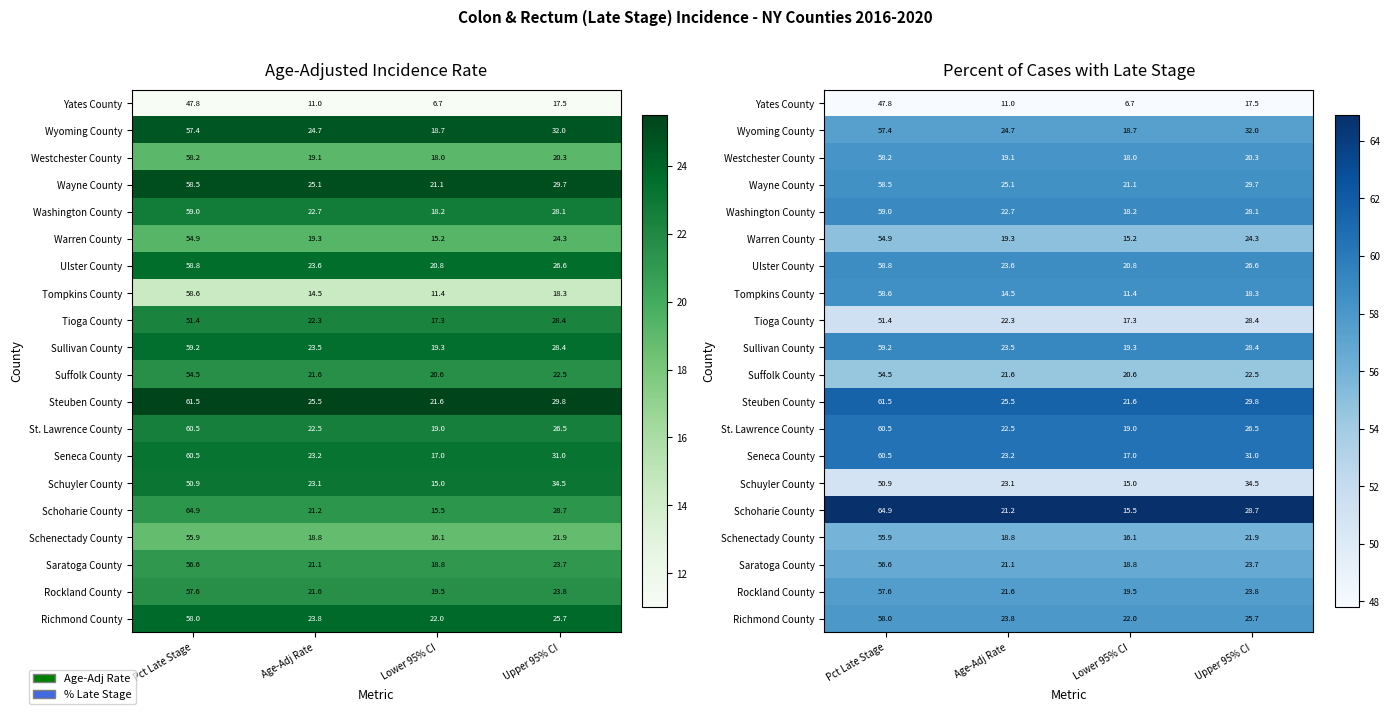

Rank the series by their maximum value, from lowest to highest.

Yates County, Schuyler County, Tioga County, Suffolk County, Warren County, Schenectady County, Saratoga County, Wyoming County, Rockland County, Richmond County, Westchester County, Wayne County, Tompkins County, Ulster County, Washington County, Sullivan County, St. Lawrence County, Seneca County, Steuben County, Schoharie County